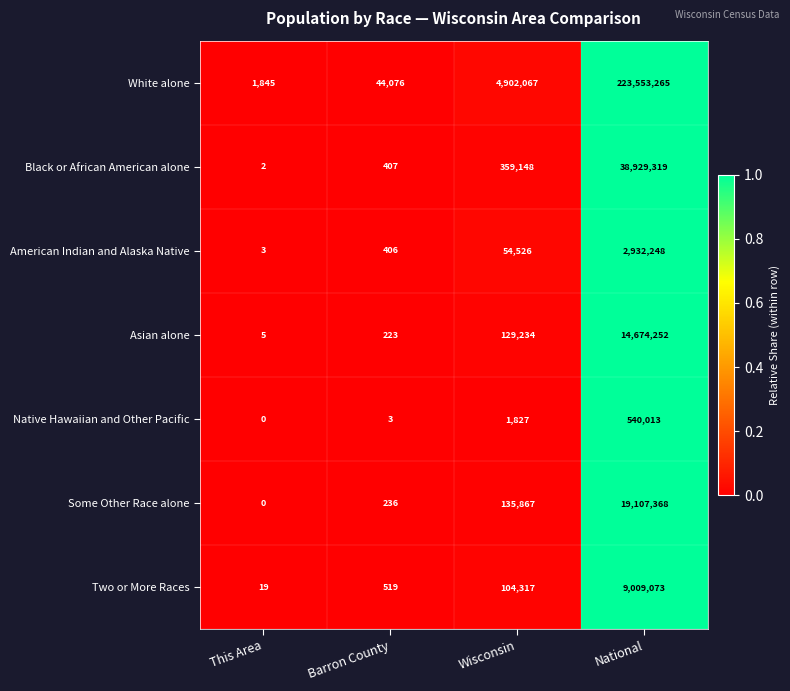

At how many categories does at least one series exceed 0?

4